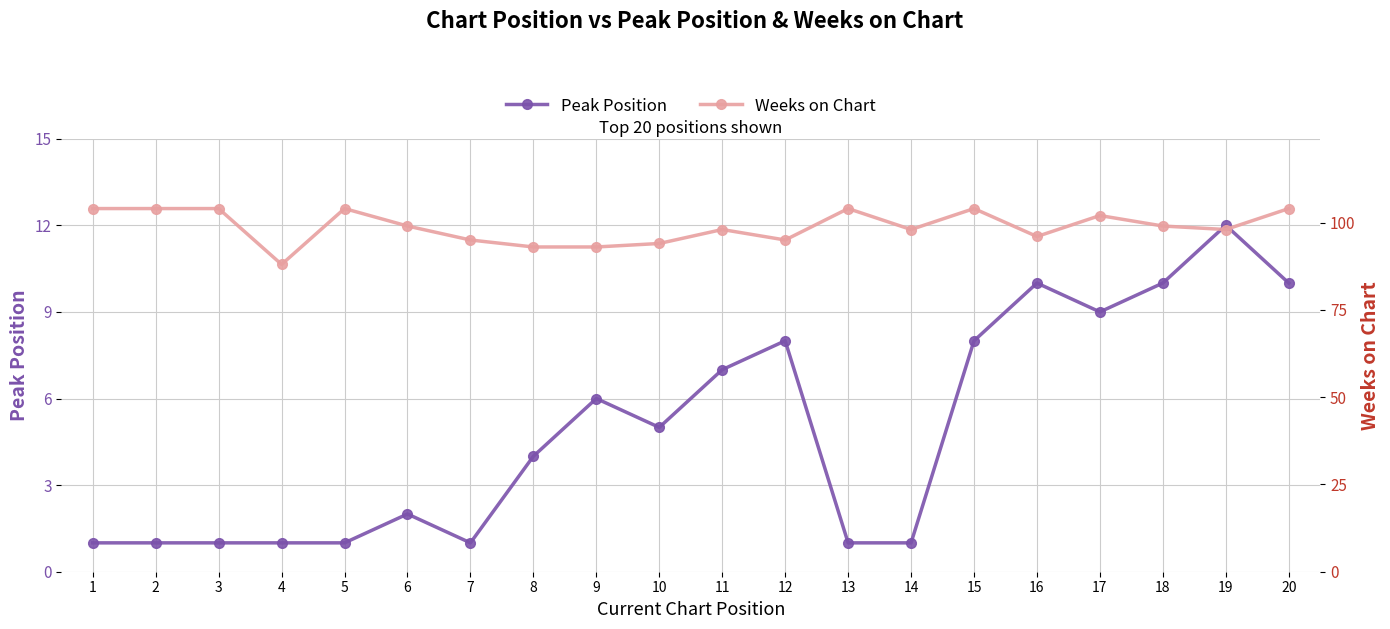

True or false: Peak Position and Weeks on Chart intersect in this chart.

False